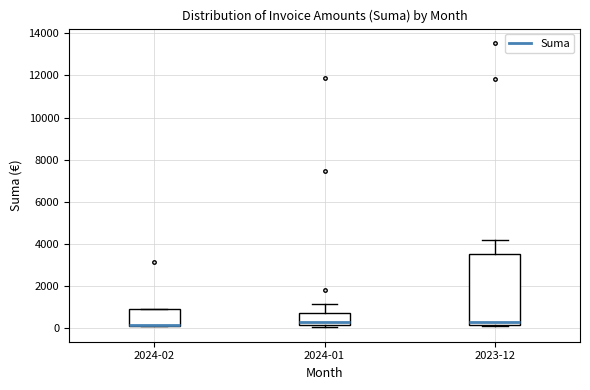

Comparing the boxes themselves (not the whiskers), which one is the tallest?

2023-12